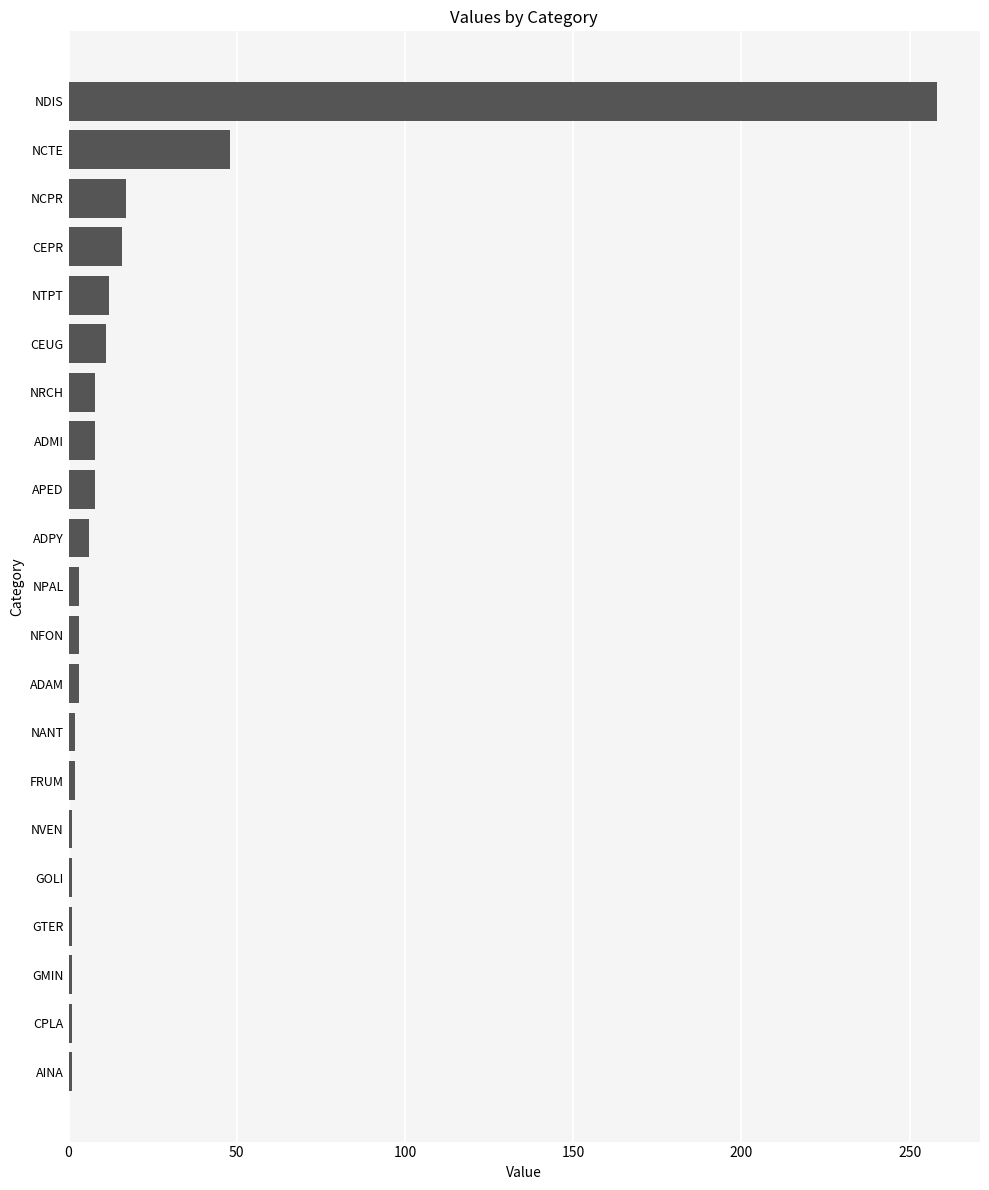

What is the average value?

20